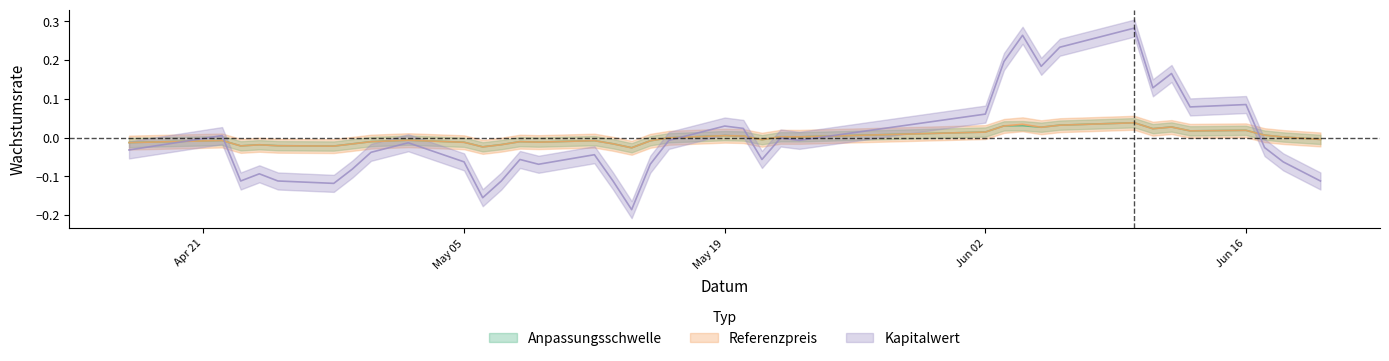

Which series changed the most between 2025-05-12 and 2025-05-23?

Kapitalwert